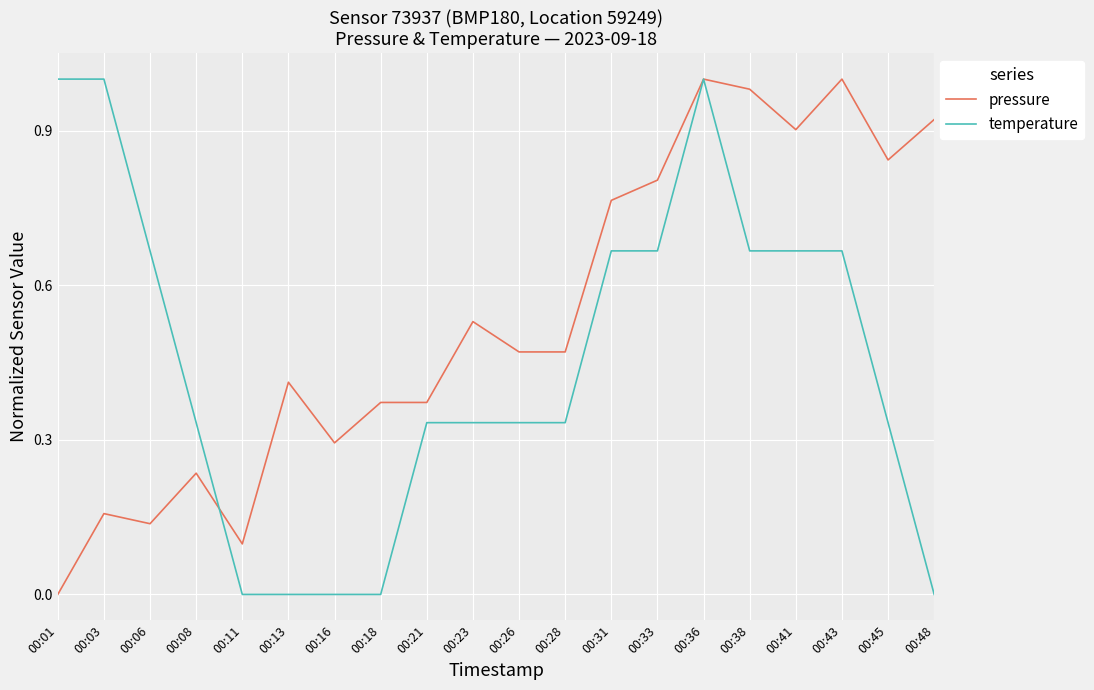

At which category is the sum across all series the highest?

00:36